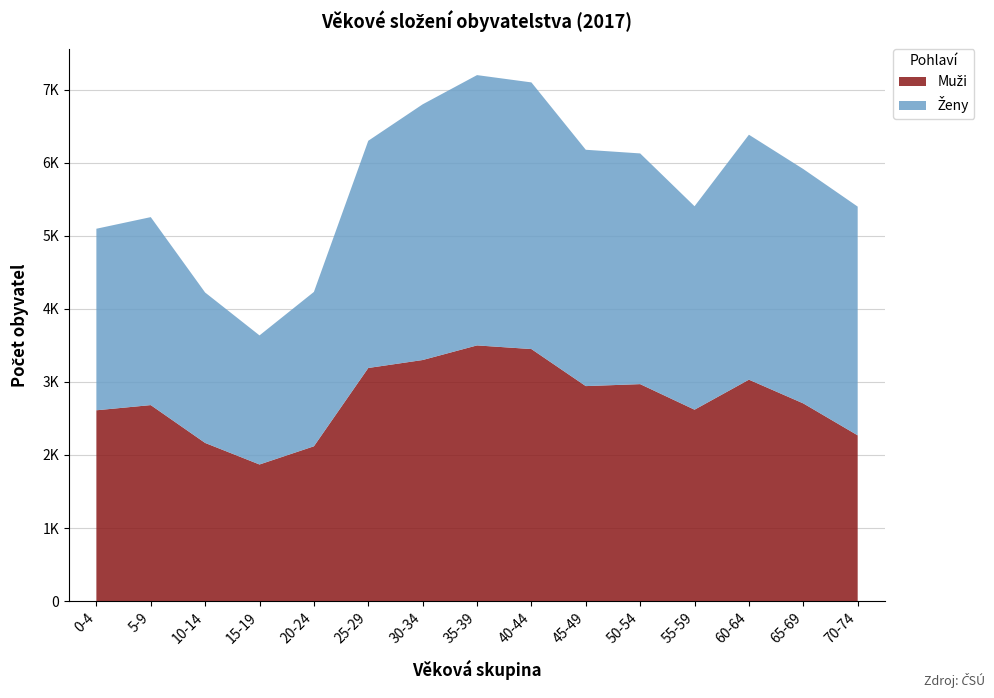

Reading left to right, extract all data points from this chart.

Celkem: 5097	5256	4224	3637	4232	6301	6800	7200	7100	6178	6128	5405	6384	5914	5400
Muži: 2612	2683	2165	1870	2119	3191	3300	3500	3450	2943	2970	2620	3031	2706	2269
Ženy: 2485	2573	2059	1767	2113	3110	3500	3700	3650	3235	3158	2785	3353	3208	3131